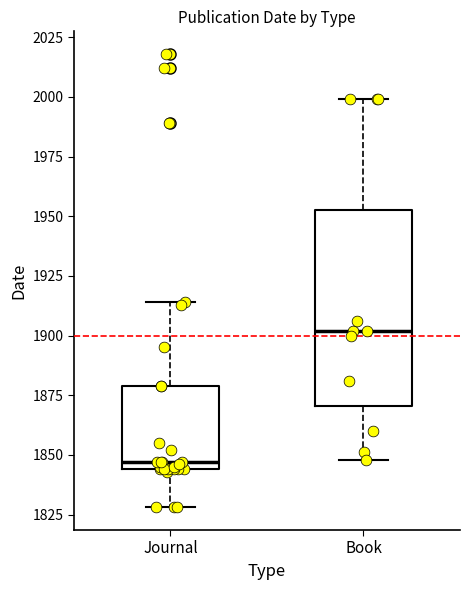

Where is the upper edge of the box for Book on the y-axis? The values are not printed on the chart, so give them approximately, as read against the axis.

1955